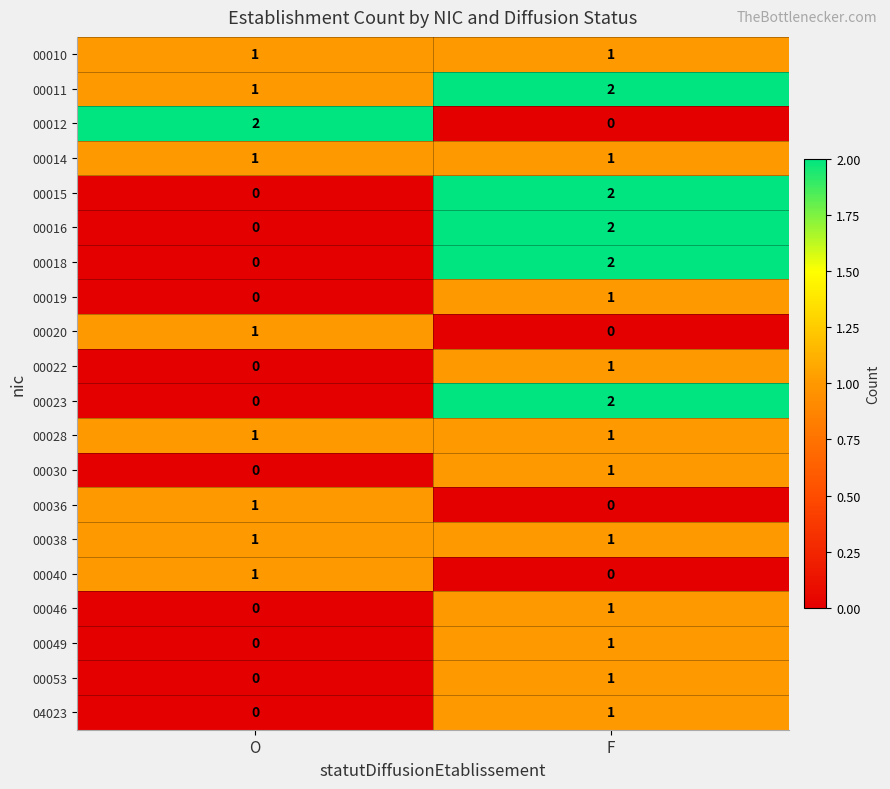

Where is 00015 nearest to the value 1?

O